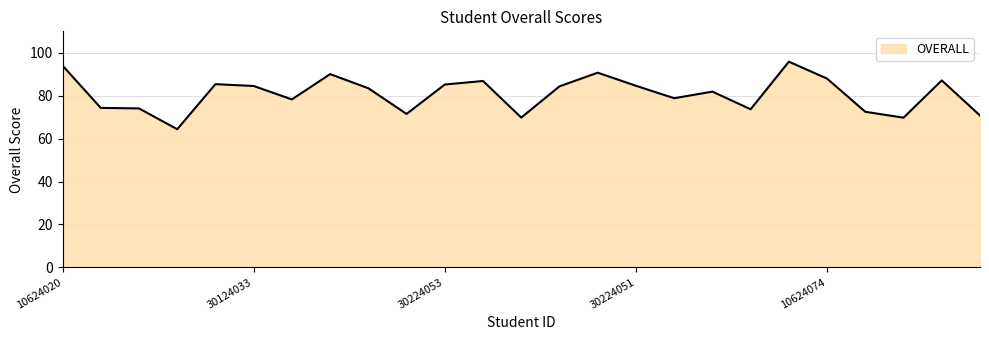

What is the average value?

80.8